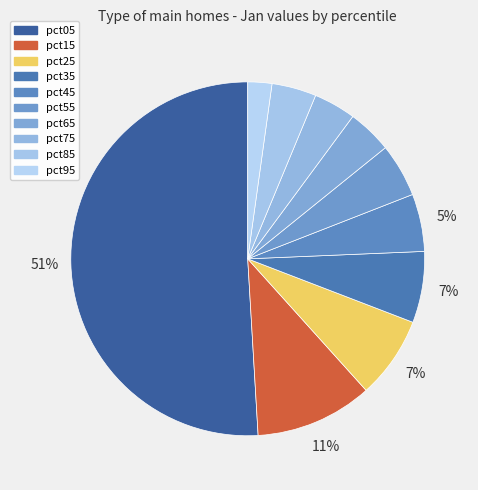

Do pct25 and pct55 together represent more than half of the pie?

No